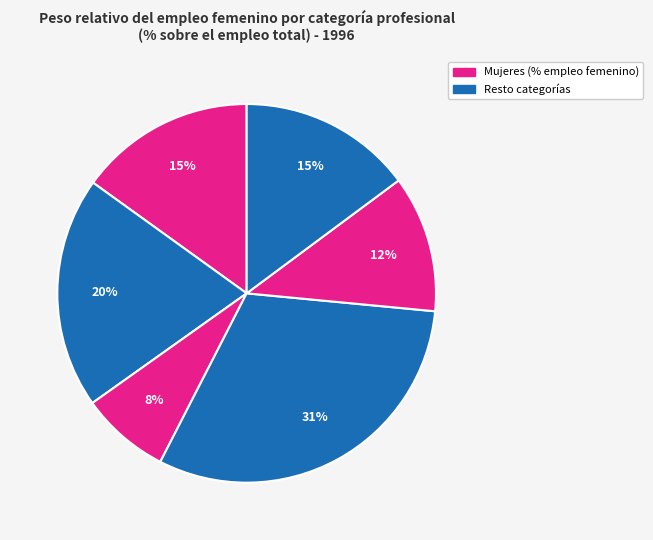

How many segments does this pie chart have?

6